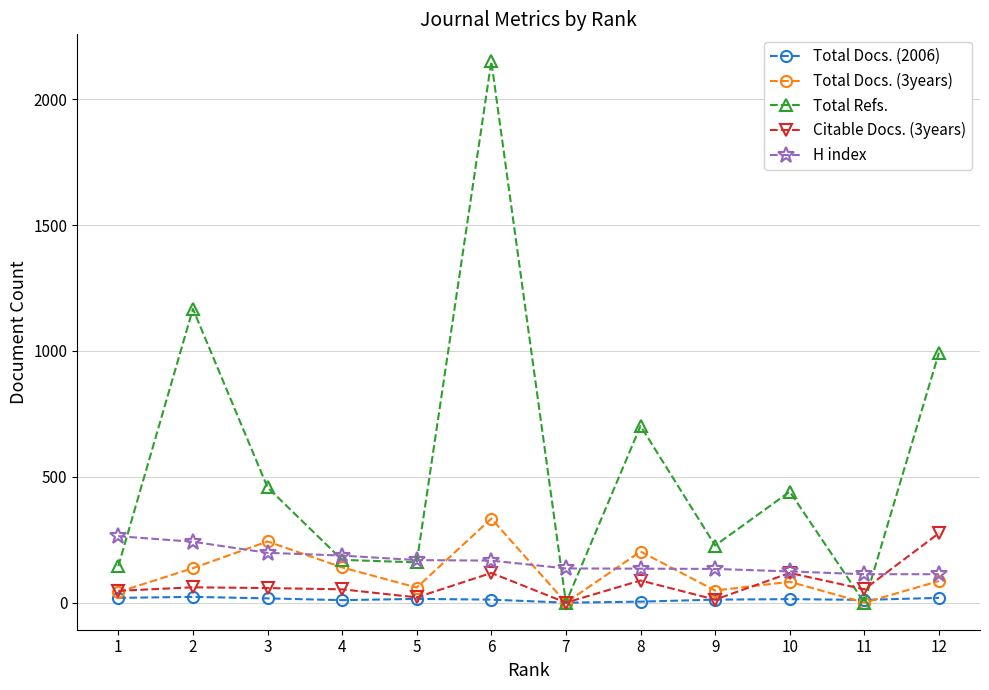

True or false: Total Docs. (3years) has more than 1 points higher than both neighbors.

True